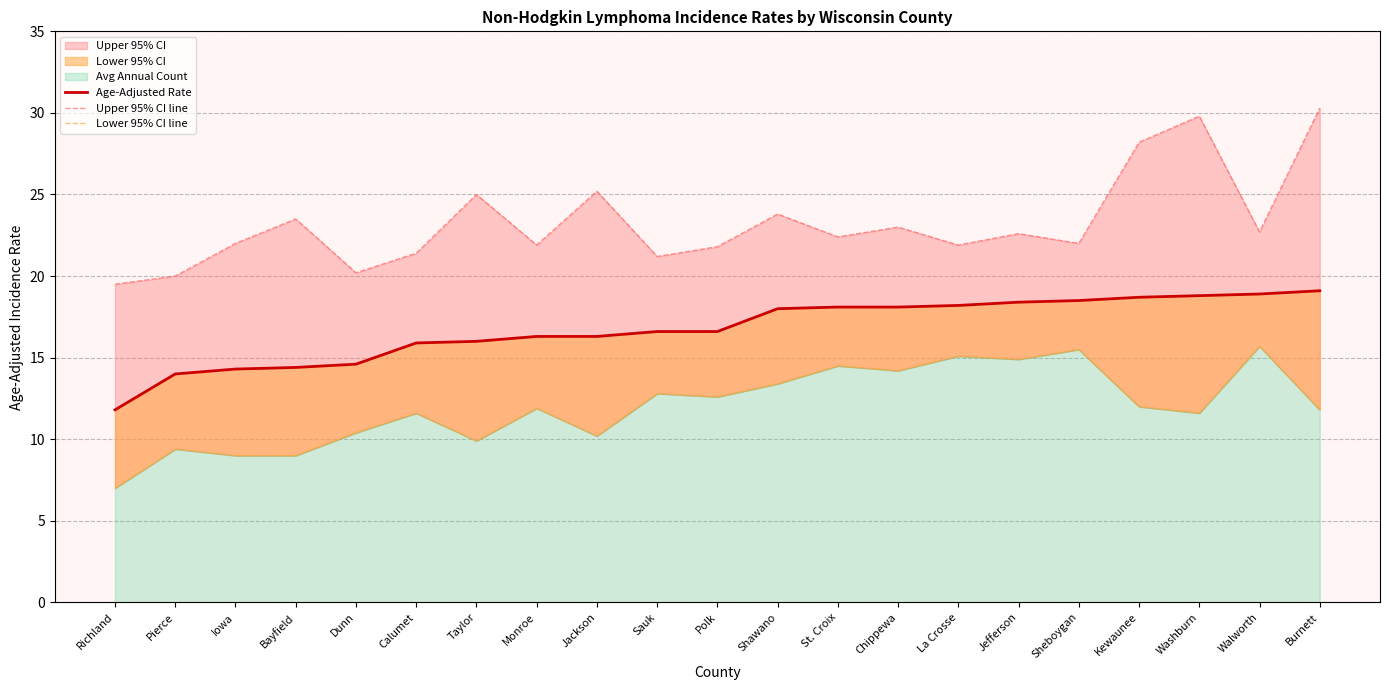

Reading left to right, list all the values displayed in this chart.

Age-Adjusted Rate: 11.8	14.0	14.3	14.4	14.6	15.9	16.0	16.3	16.3	16.6	16.6	18.0	18.1	18.1	18.2	18.4	18.5	18.7	18.8	18.9	19.1
Upper 95% CI line: 19.5	20.0	22.0	23.5	20.2	21.4	25.0	21.9	25.2	21.2	21.8	23.8	22.4	23.0	21.9	22.6	22.0	28.2	29.8	22.7	30.3
Lower 95% CI line: 7.0	9.4	9.0	9.0	10.4	11.6	9.9	11.9	10.2	12.8	12.6	13.4	14.5	14.2	15.1	14.9	15.5	12.0	11.6	15.7	11.8